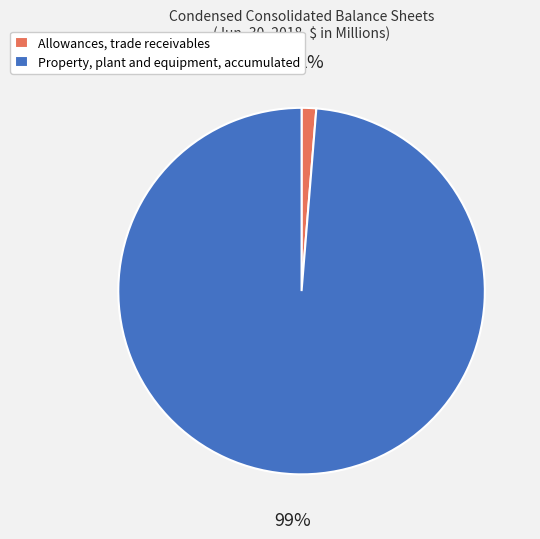

To the nearest percent, what portion does Allowances, trade receivables represent?

1%